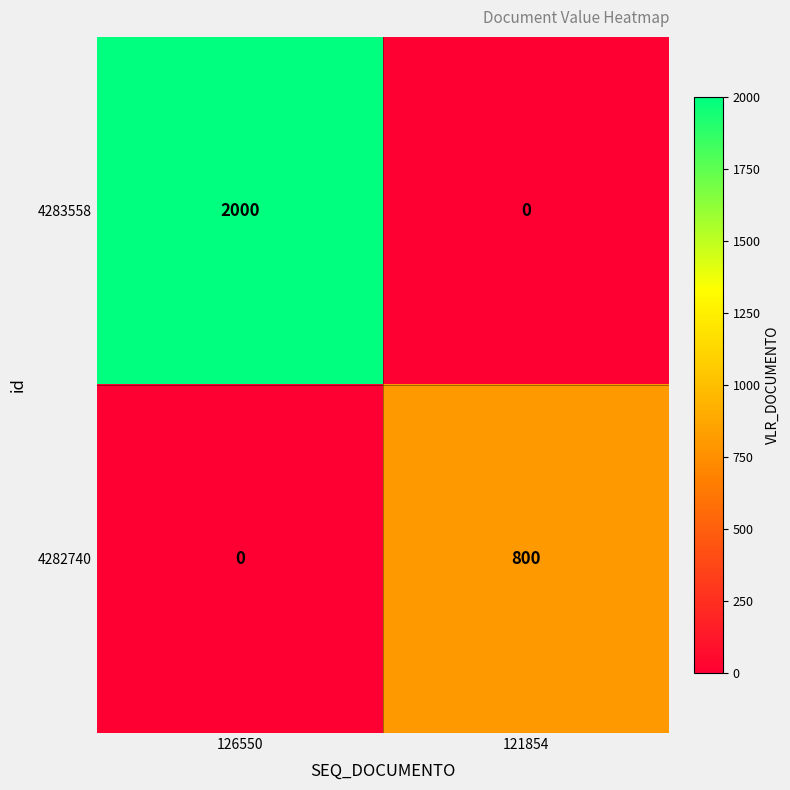

Which series has the widest spread of values?

4283558